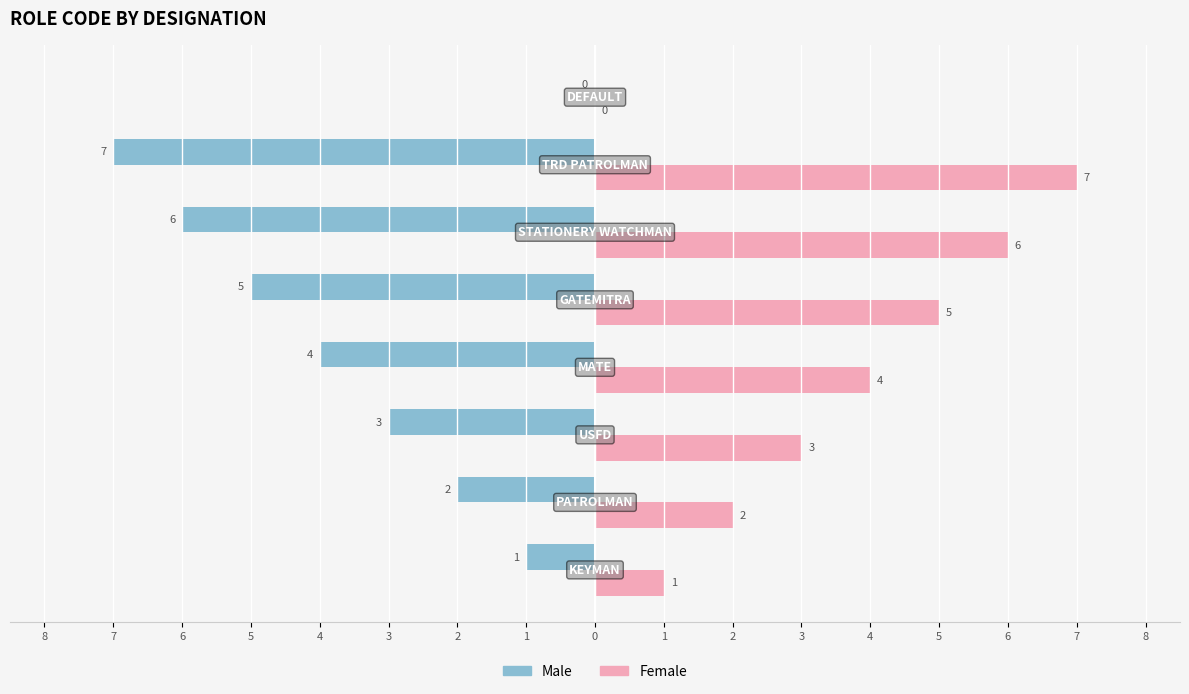

Which series has the largest range (max minus min)?

Male